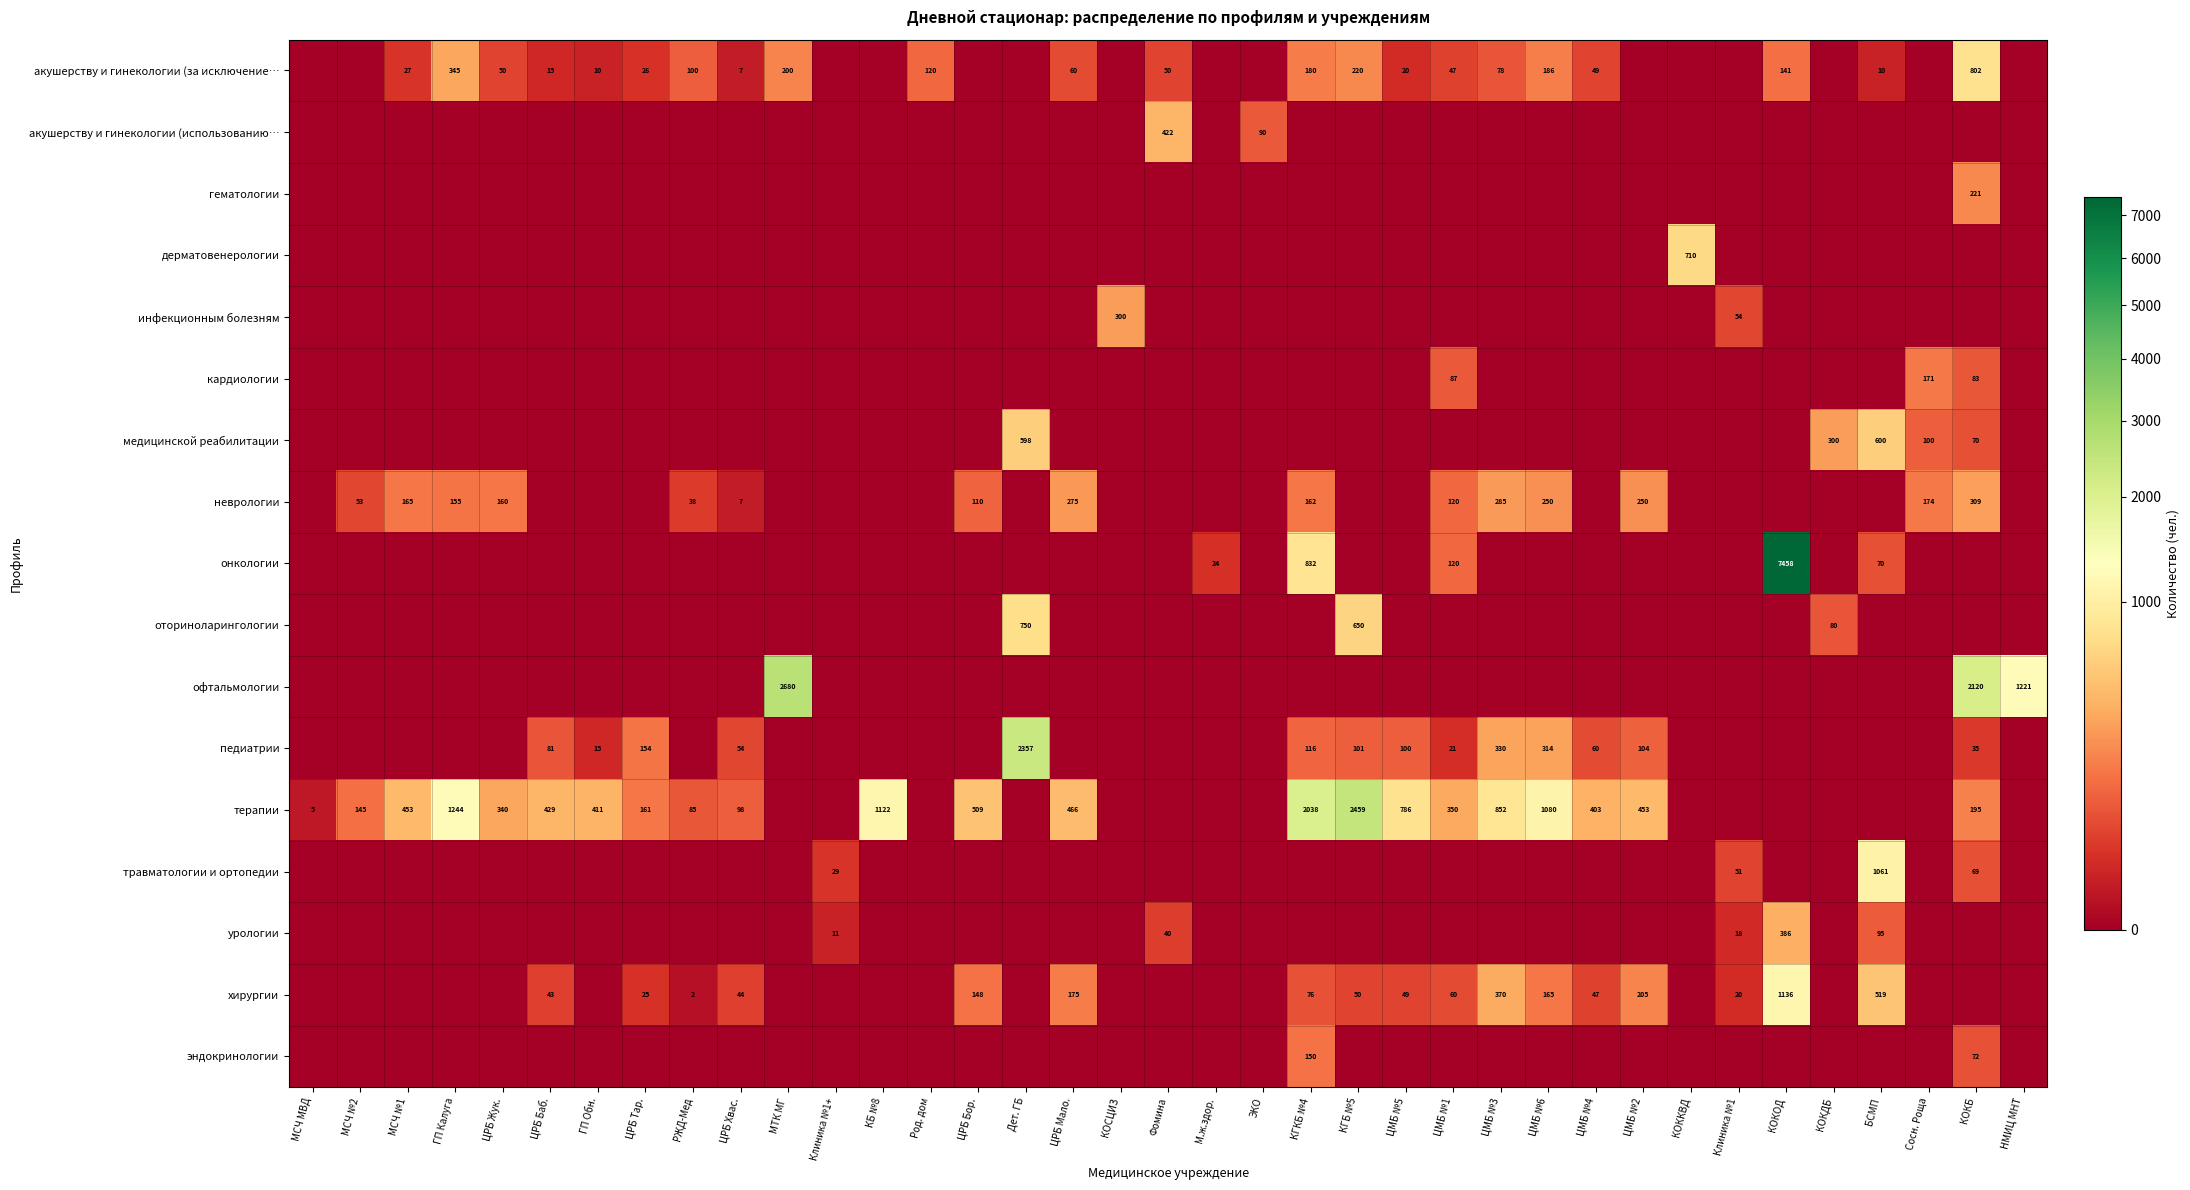

Is it true that кардиологии equals 138 at КОКБ?

False